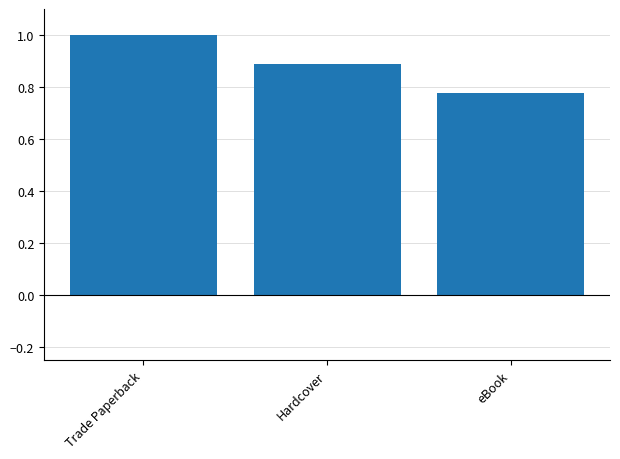

The value at Hardcover is 1.3. True or false?

False